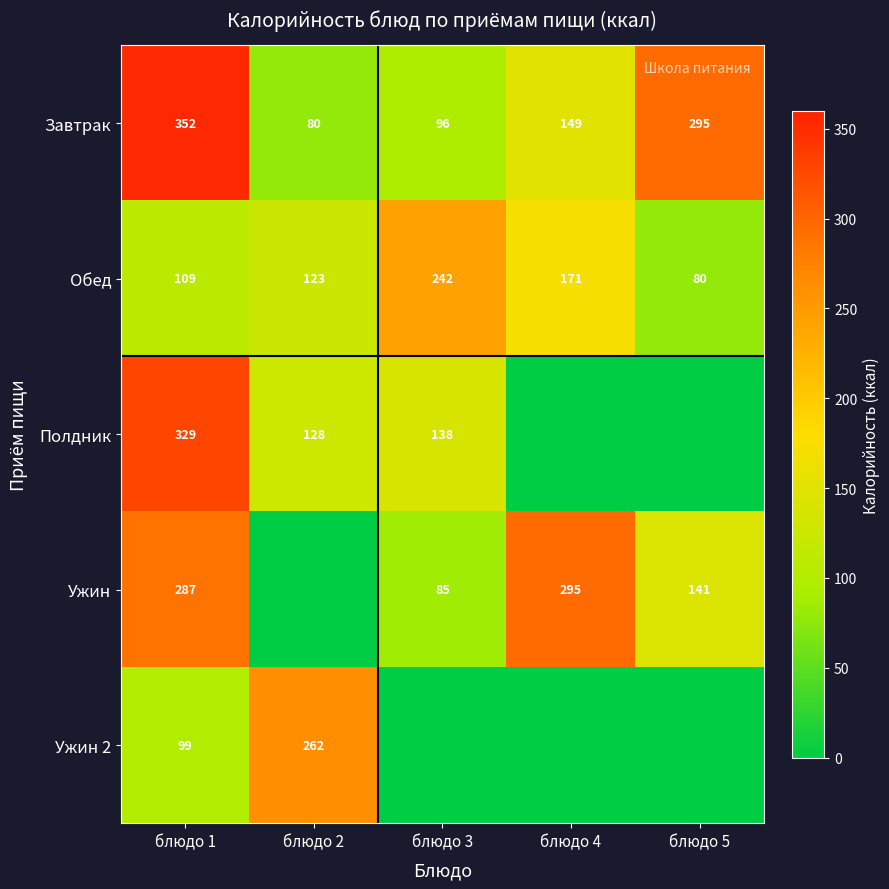

Between блюдо 1 and блюдо 5, which is larger?

блюдо 1